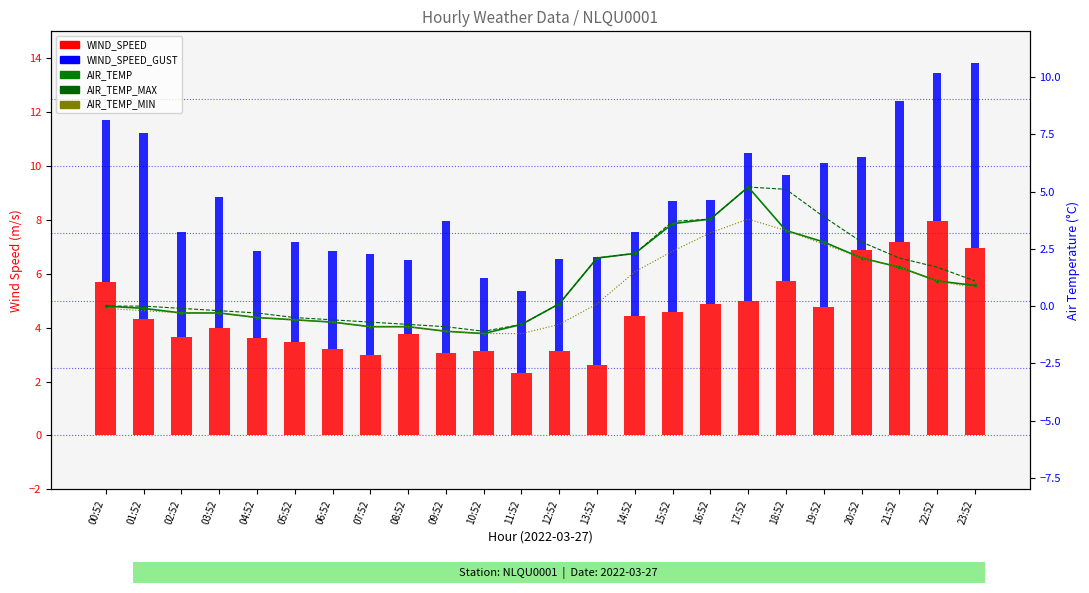

How many values in the WIND_SPEED_GUST series exceed 3?

22